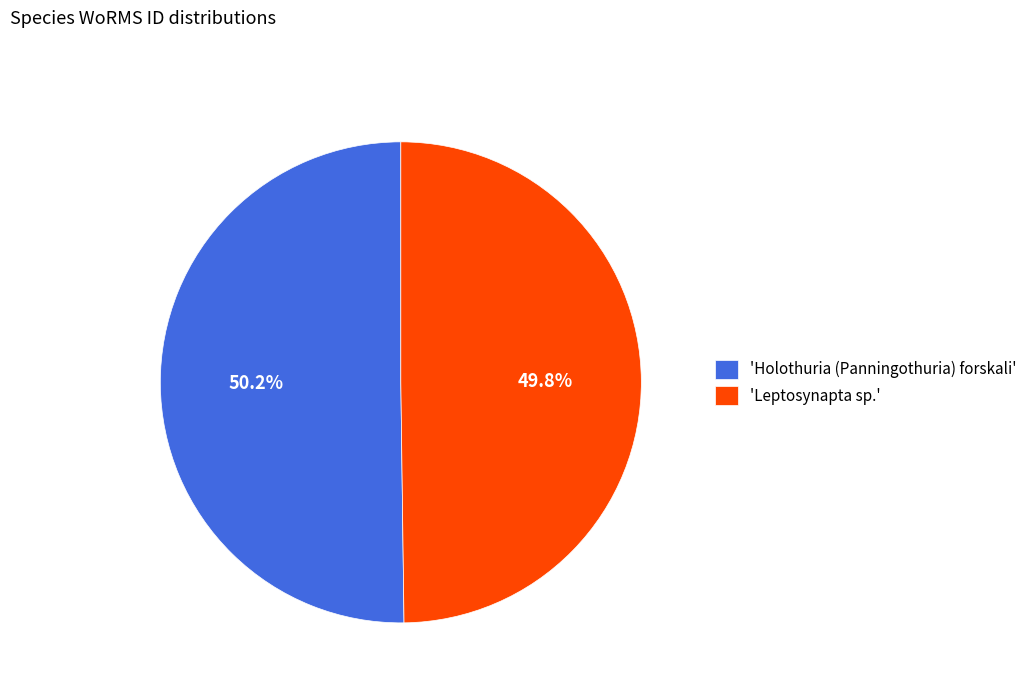

What is the ratio of the value at 'Holothuria (Panningothuria) forskali' to the value at 'Leptosynapta sp.'?

1.0